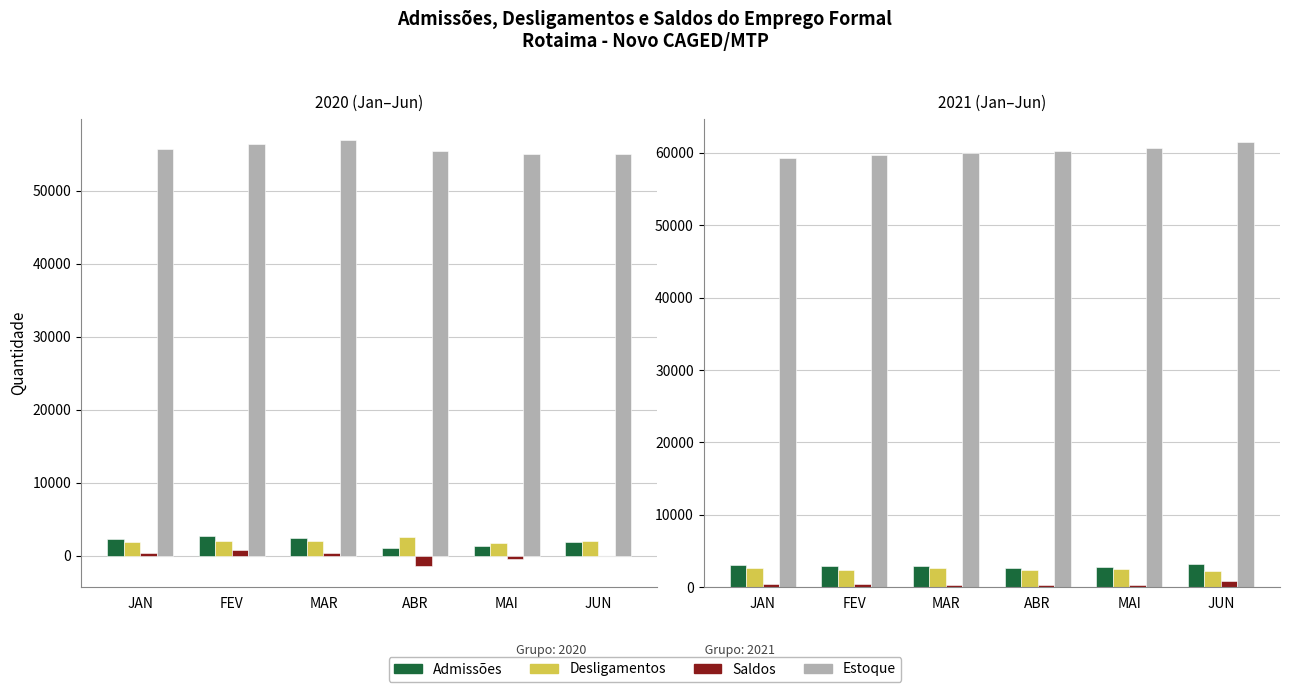

What is the label of the 3rd bar from the right?

ABR